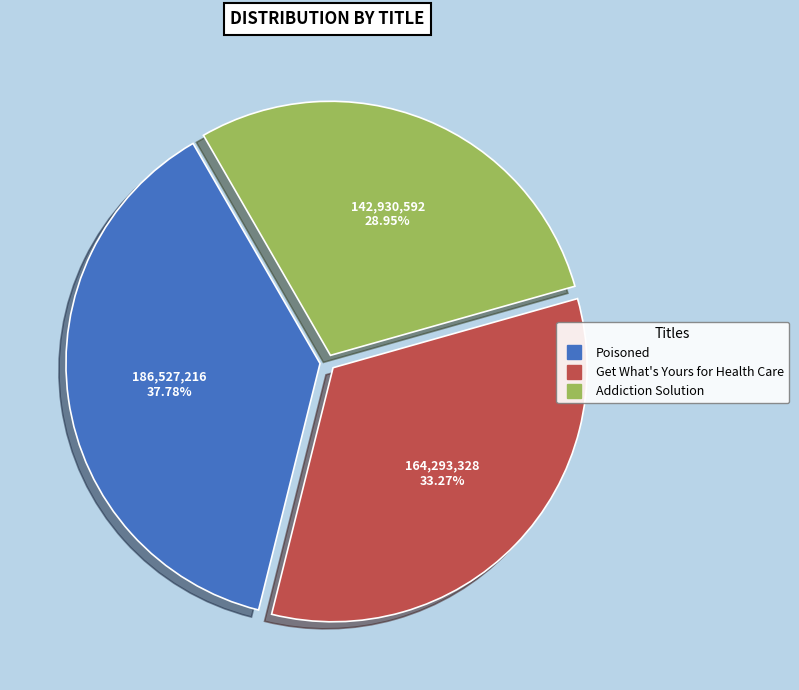

To the nearest percent, what percentage of the pie is Poisoned?

38%